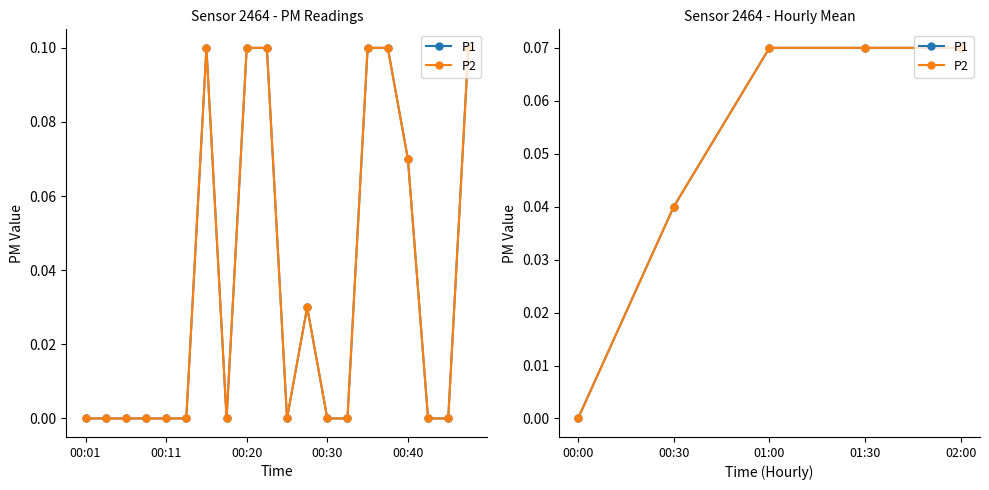

What is the maximum value shown in the chart?

0.1